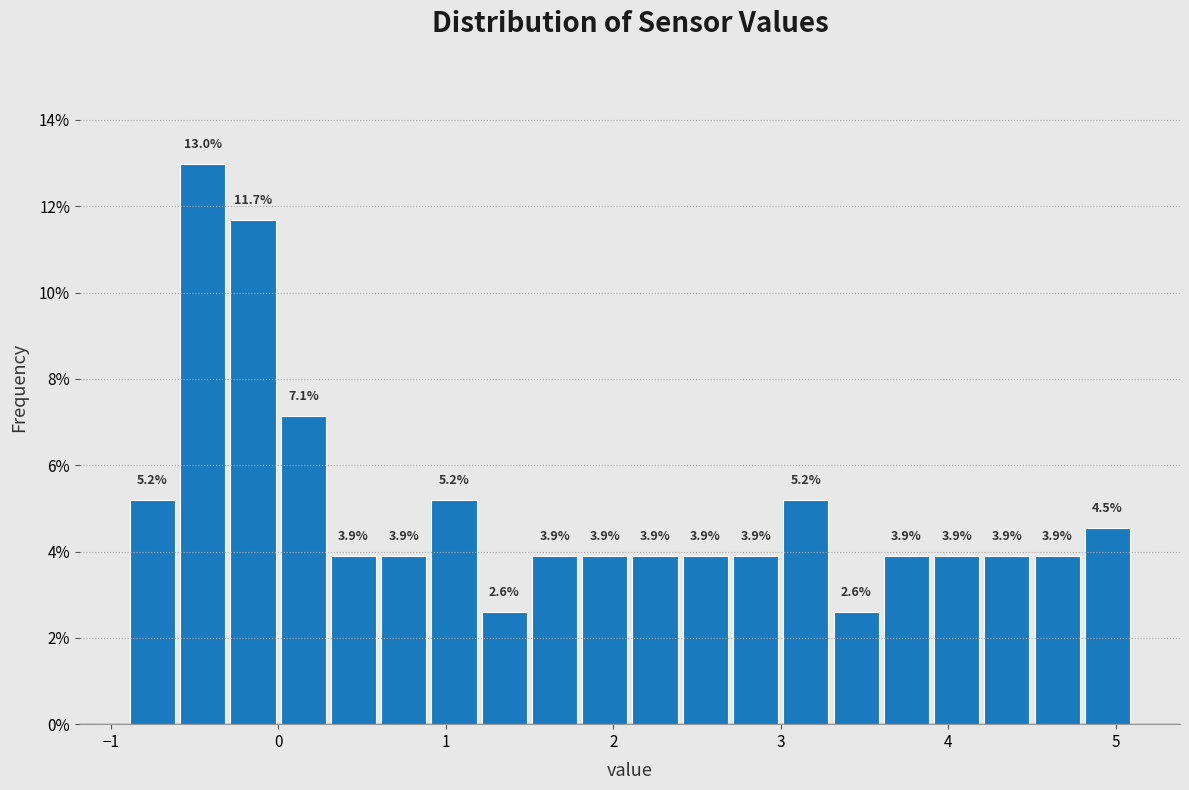

Around what value on the x-axis is the tallest bar? Give the approximate position of its centre, as read against the axis.

-0.4